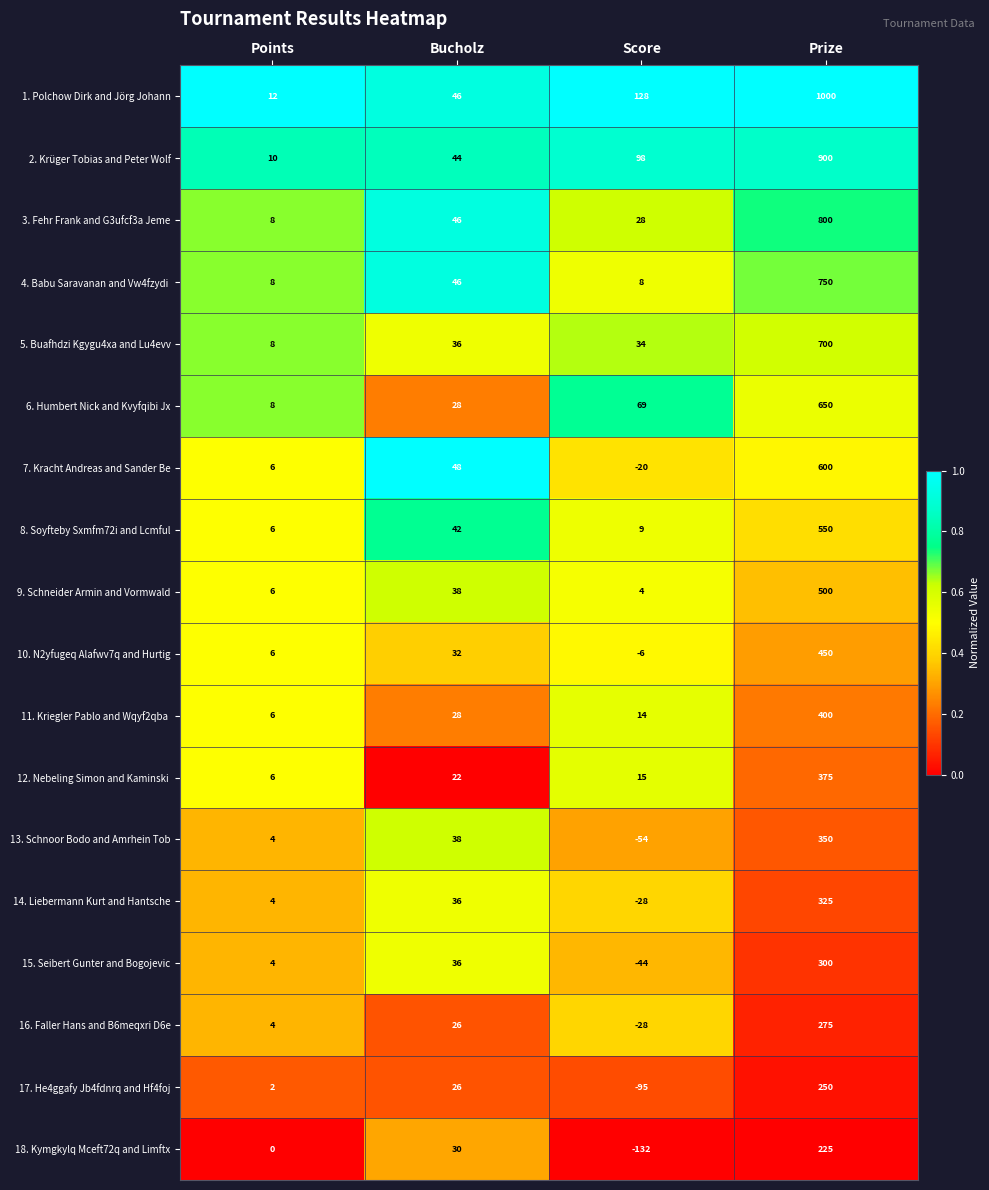

Which series has the largest total across all categories?

1. Polchow Dirk and Jörg Johann